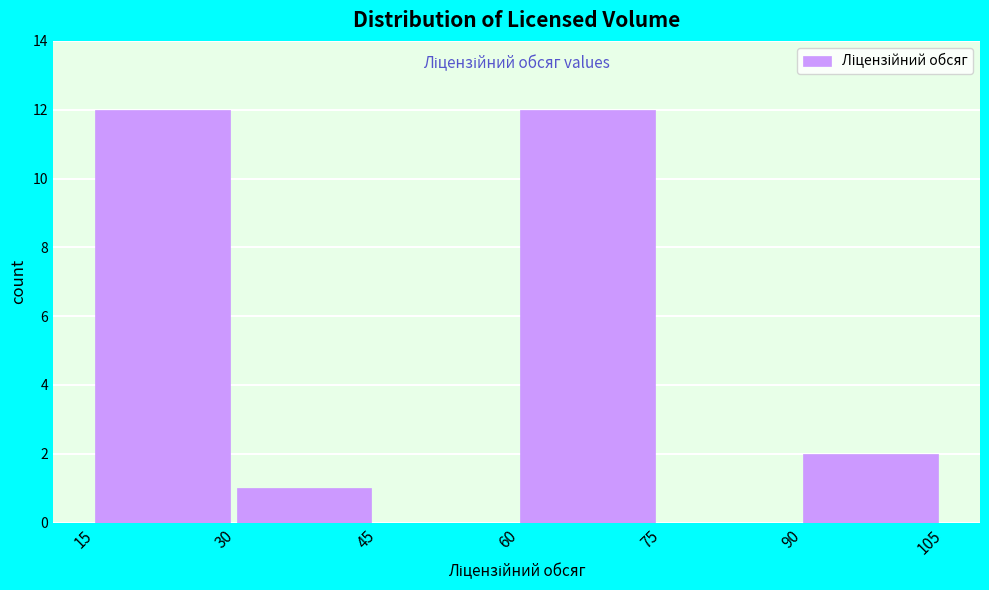

Reading left to right, list every bar in this chart as the range it spans on the x-axis followed by its height. The values are not printed on the chart, so give them approximately, as read against the axis.

15 to 30: 12
30 to 45: 1
45 to 60: 0
60 to 75: 12
75 to 90: 0
90 to 105: 2